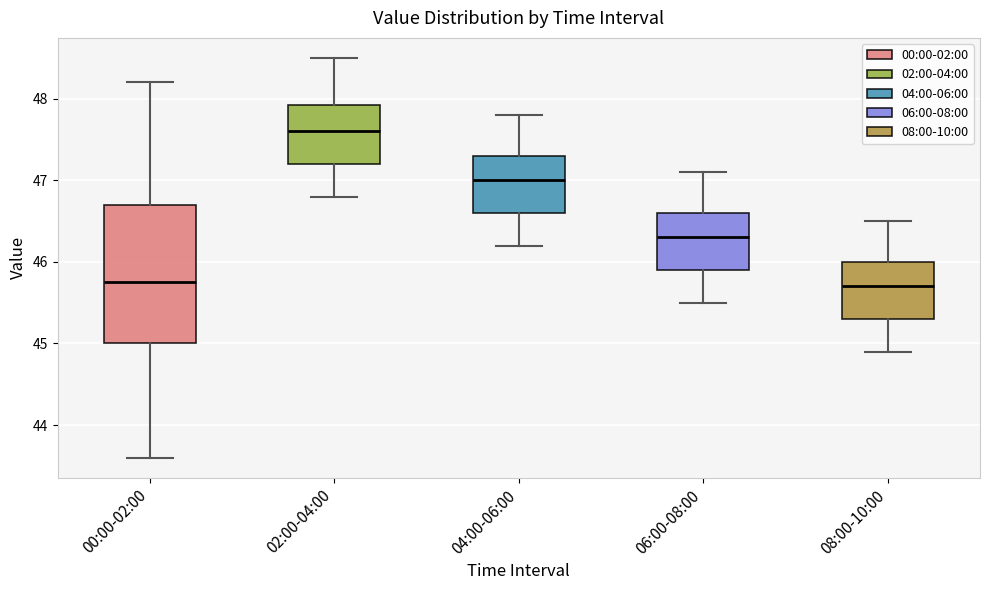

Reading left to right, read every box against the y-axis: the position of its median line, the range the box covers, and the ends of its whiskers. The values are not printed on the chart, so give them approximately, as read against the axis.

00:00-02:00: median 45.8, box 45.0 to 46.7, whiskers 43.6 to 48.2
02:00-04:00: median 47.6, box 47.2 to 47.9, whiskers 46.8 to 48.5
04:00-06:00: median 47.0, box 46.6 to 47.3, whiskers 46.2 to 47.8
06:00-08:00: median 46.3, box 45.9 to 46.6, whiskers 45.5 to 47.1
08:00-10:00: median 45.7, box 45.3 to 46.0, whiskers 44.9 to 46.5